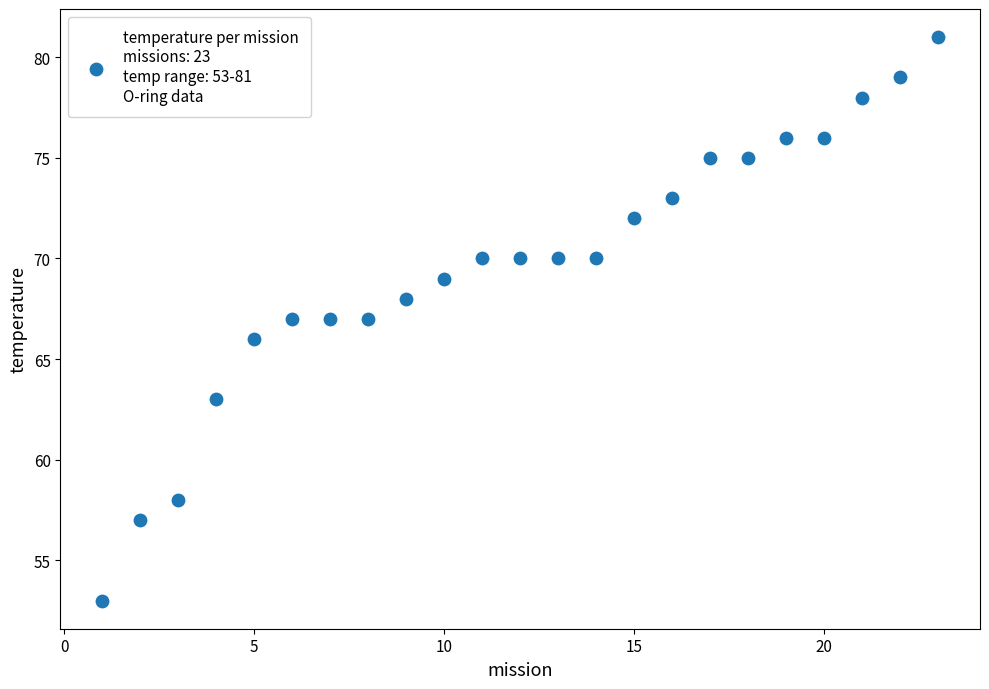

What is the range of Y values (max minus min)?

28